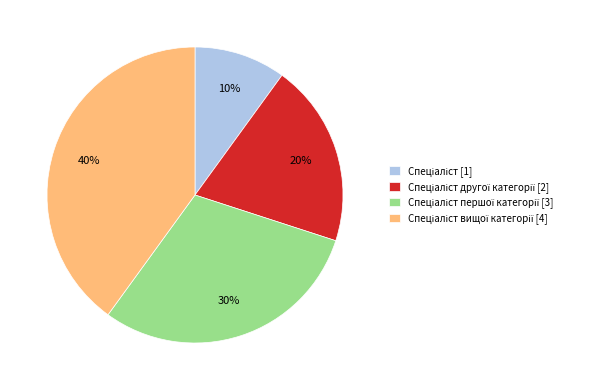

How many segments does this pie chart have?

4